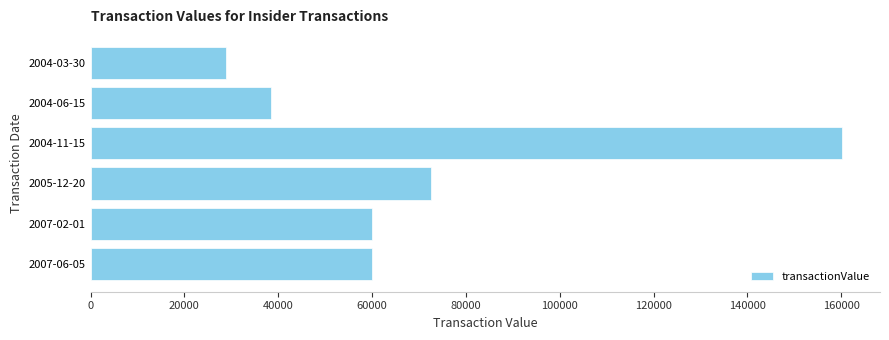

What is the change in value from 2004-06-15 to 2004-03-30?

-9610